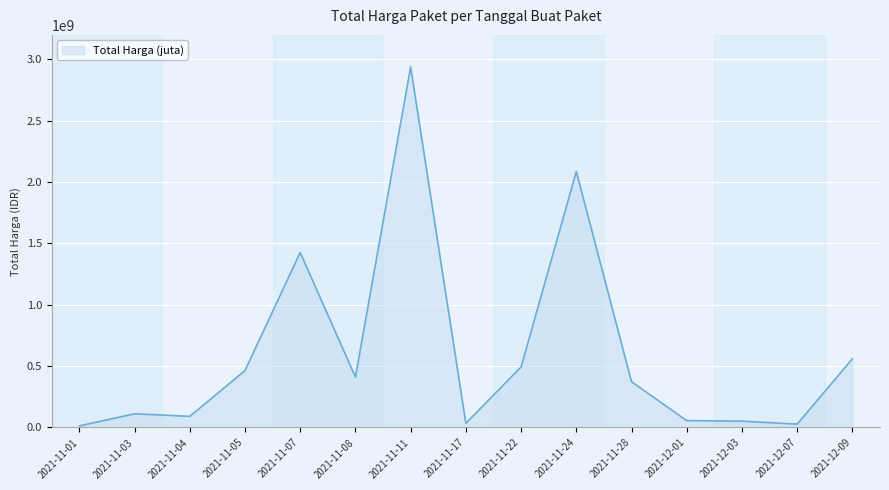

What is the change in value from 2021-11-01 to 2021-11-05?

+451214600